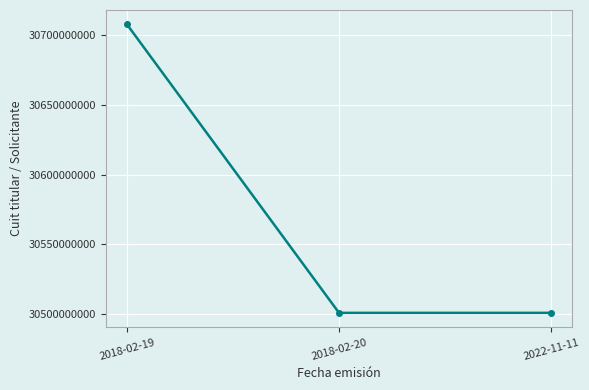

What is the label of the 1st point from the left?

2018-02-19